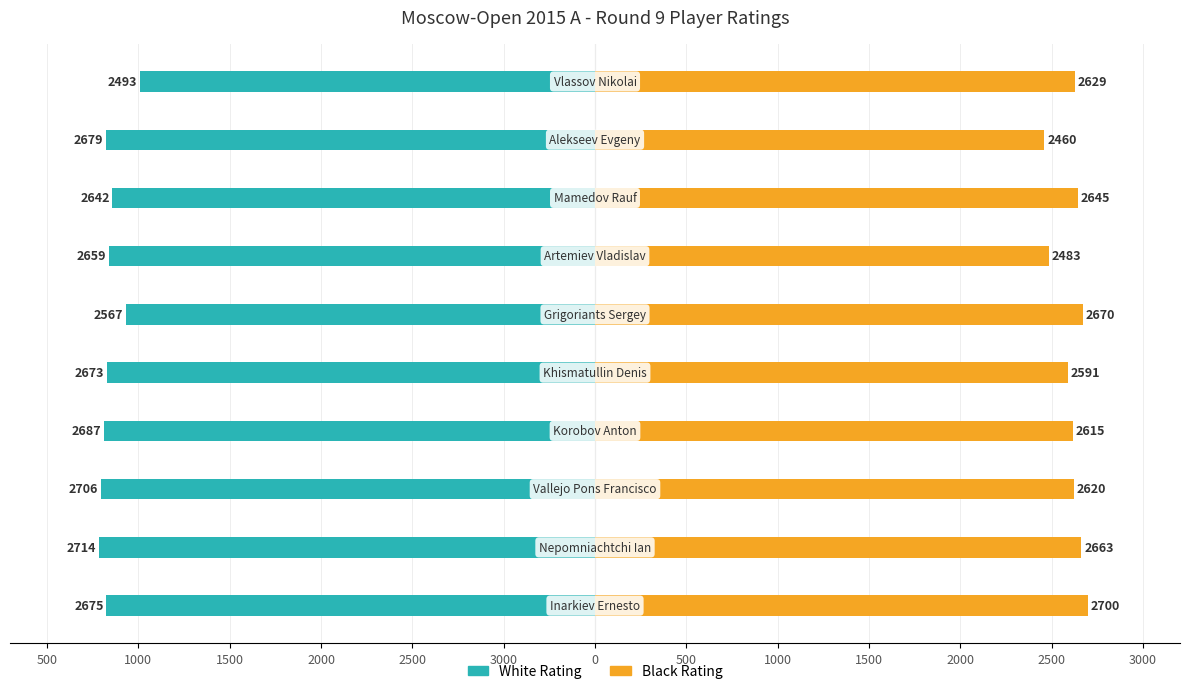

What is the value of the Black Rating bar at the 6th from the left?

2670